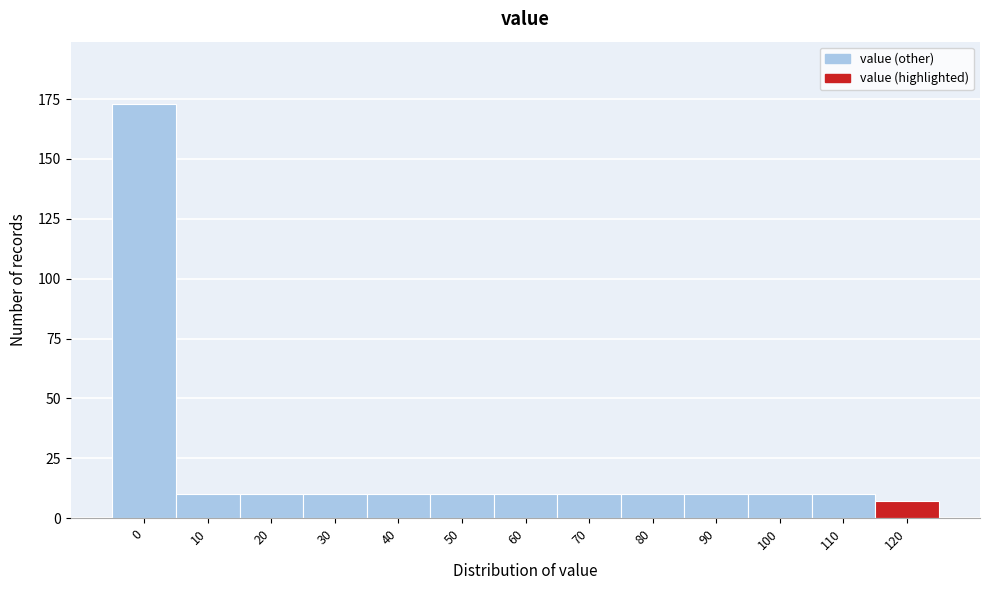

Reading left to right, what are all the values shown in this chart?

173	10	10	10	10	10	10	10	10	10	10	10	7